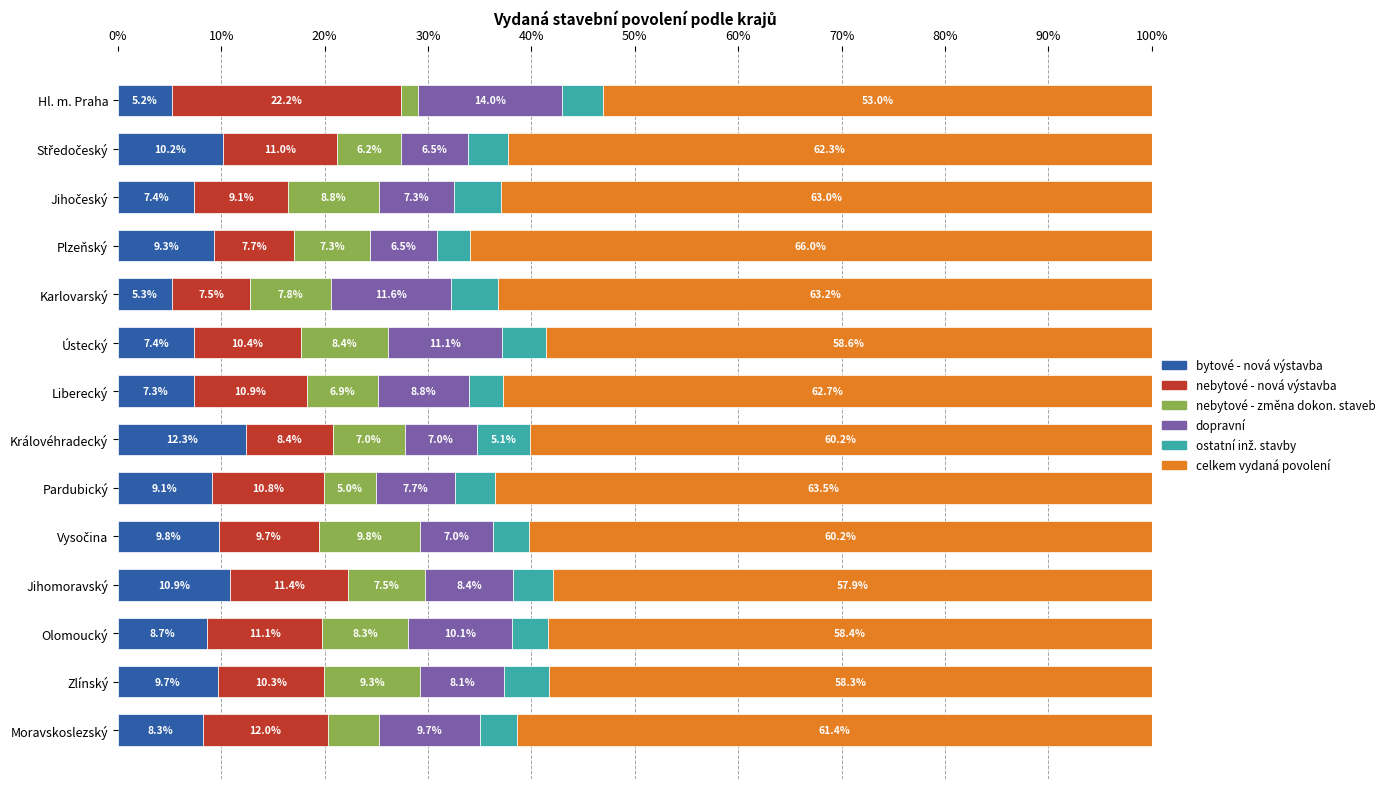

What is the total value across all series at Hl. m. Praha?

100.0